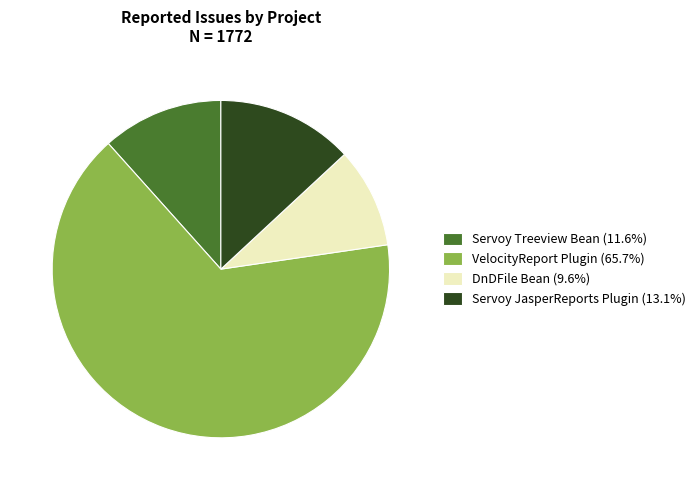

The Servoy JasperReports Plugin slice represents 2% of the pie. True or false?

False